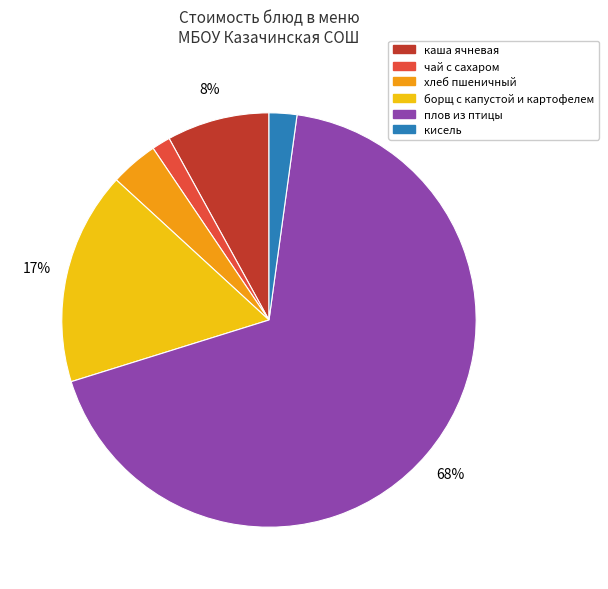

Is it true that хлеб пшеничный is 4% of the pie?

True